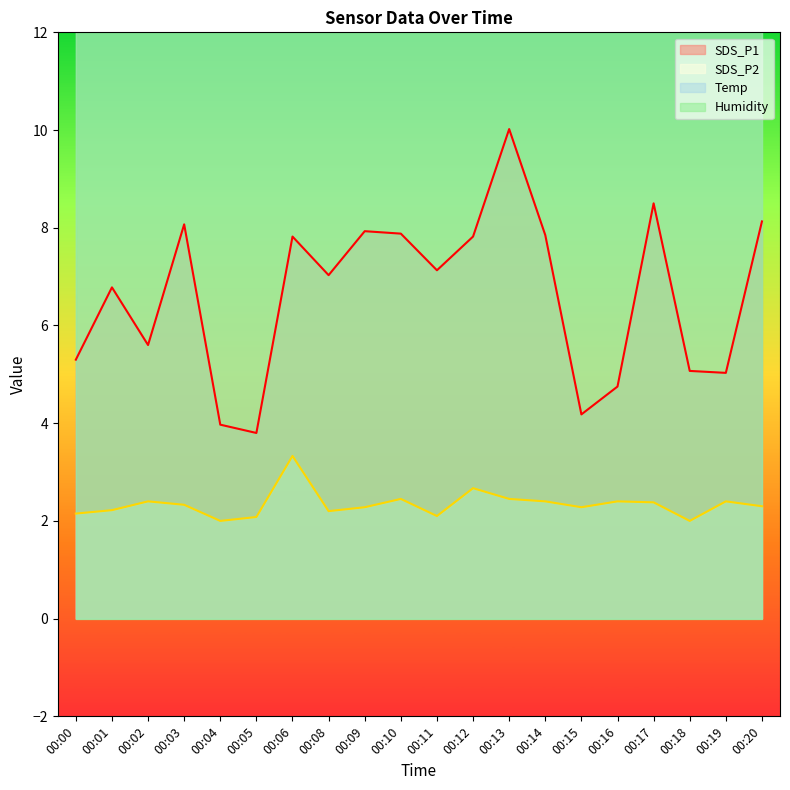

Which series has the widest spread of values?

SDS_P1